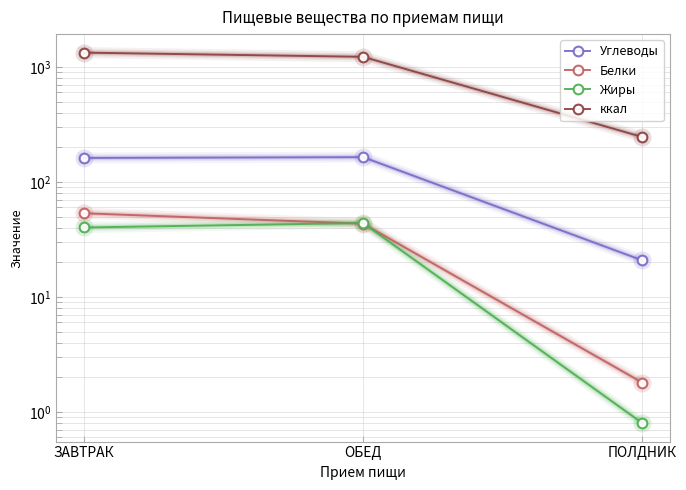

Which series has the largest range (max minus min)?

ккал